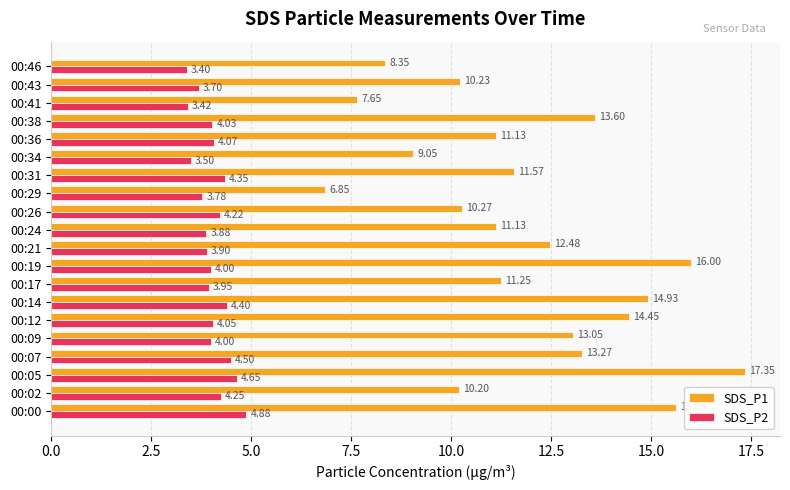

How many values in the SDS_P1 series exceed 11?

13